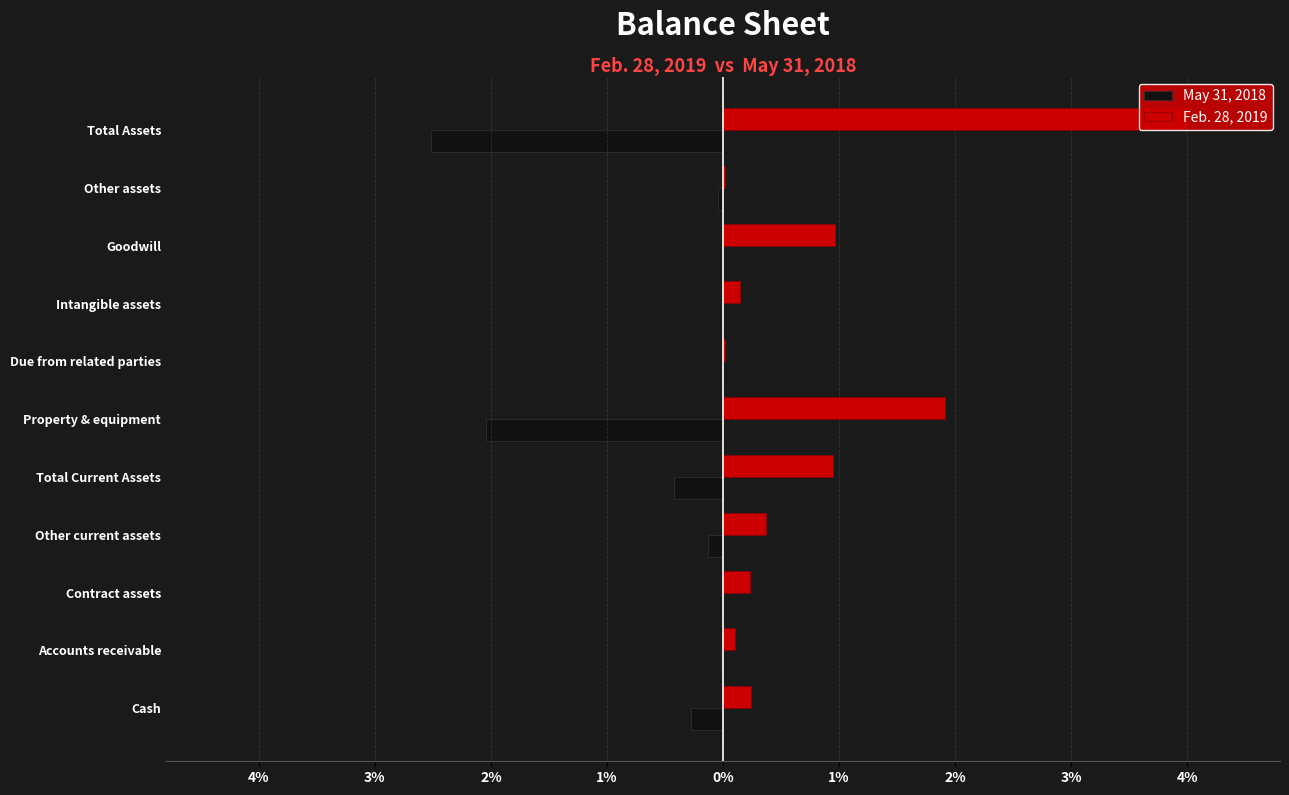

How many data points does each series have?

11